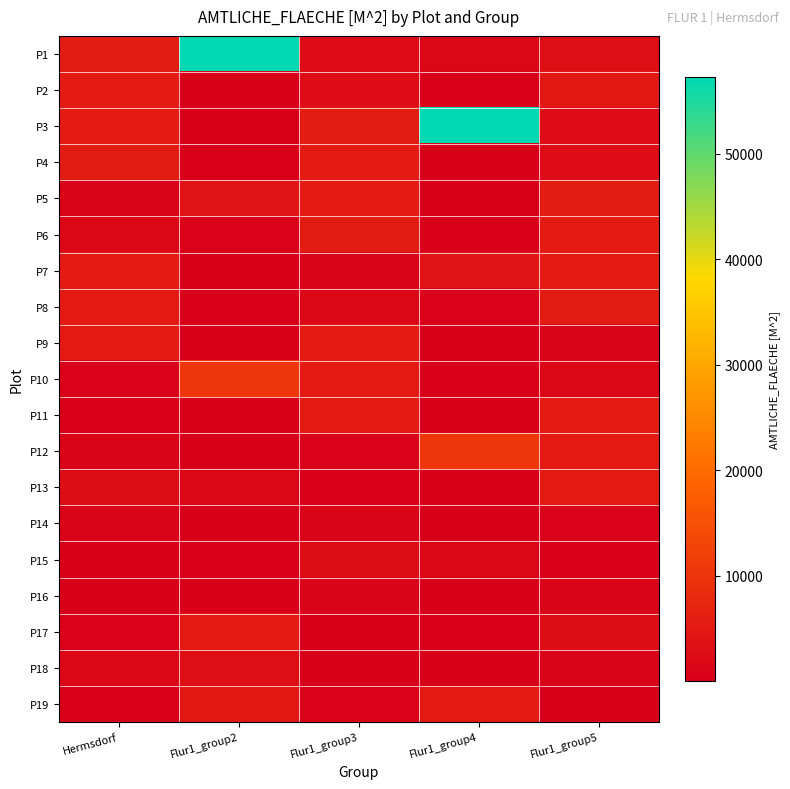

At which category is the sum across all series the highest?

Flur1_group2